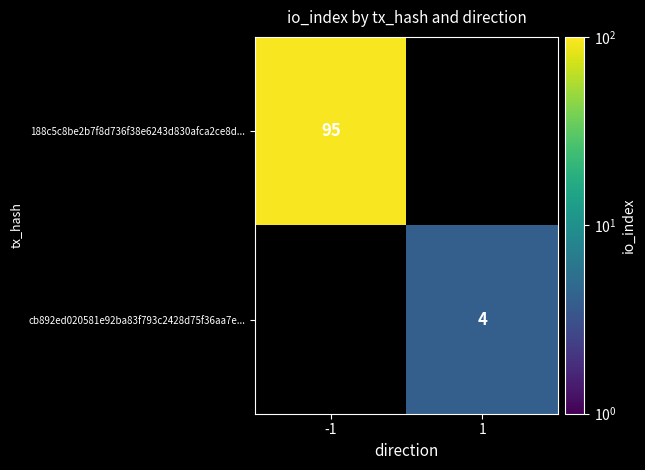

How many distinct data groups are displayed?

2